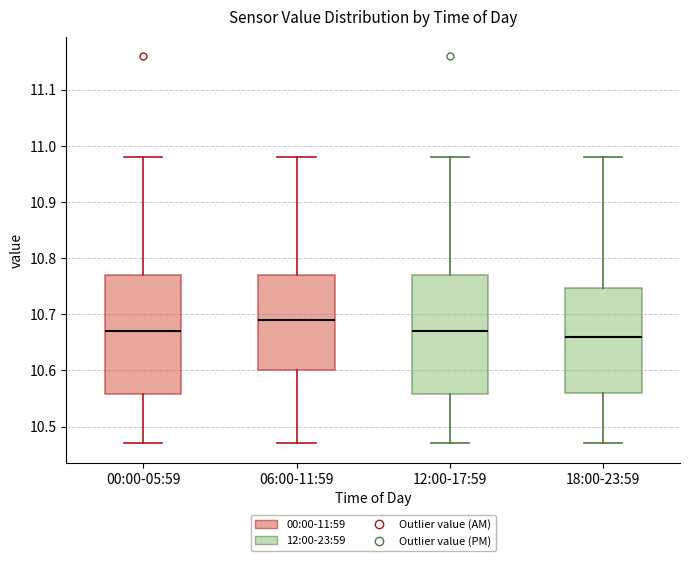

Where is the upper edge of the box for 12:00-17:59 on the y-axis? The values are not printed on the chart, so give them approximately, as read against the axis.

10.77